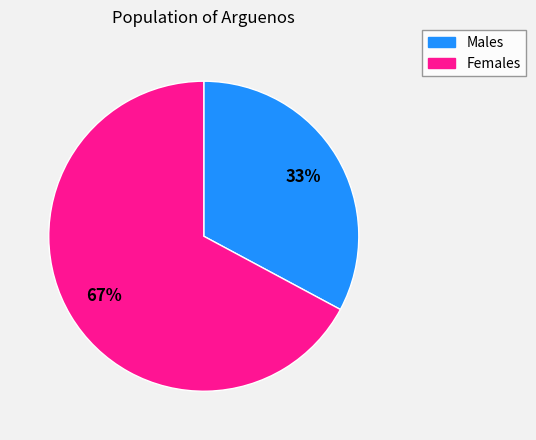

Does any single category account for the majority?

Yes